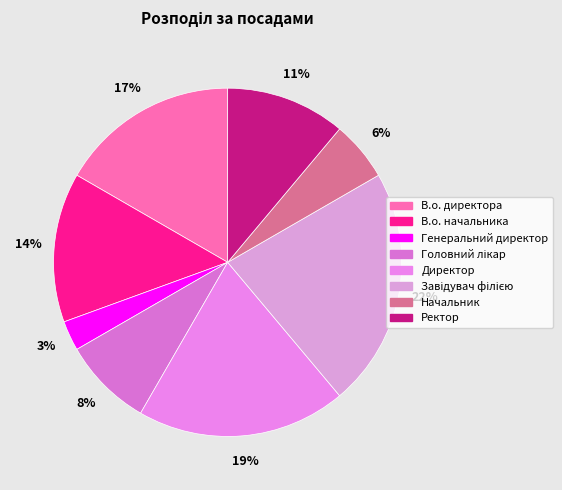

To the nearest percent, what portion does Завідувач філією represent?

22%